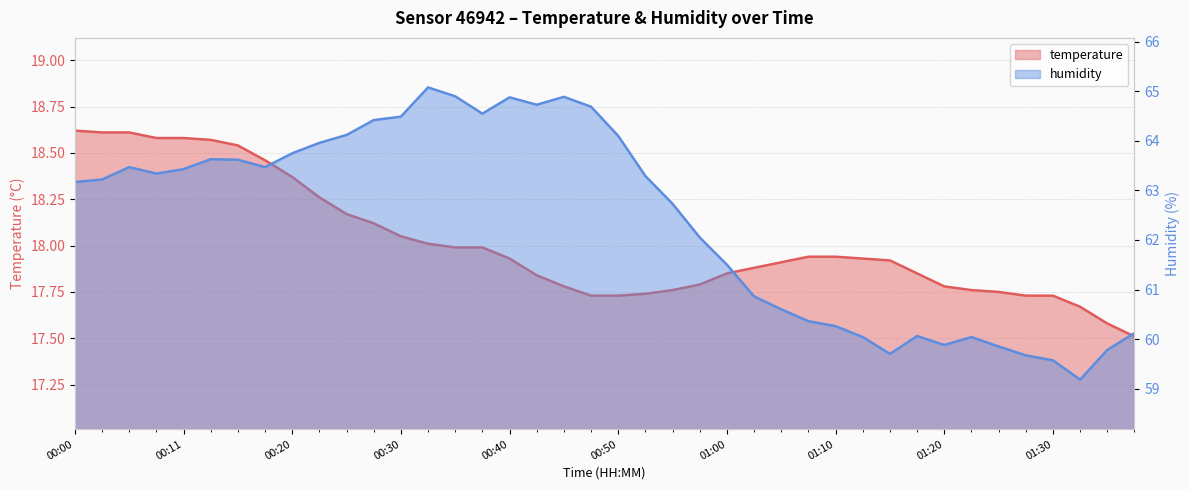

What is the difference between the maximum and minimum values in the humidity series?

5.9